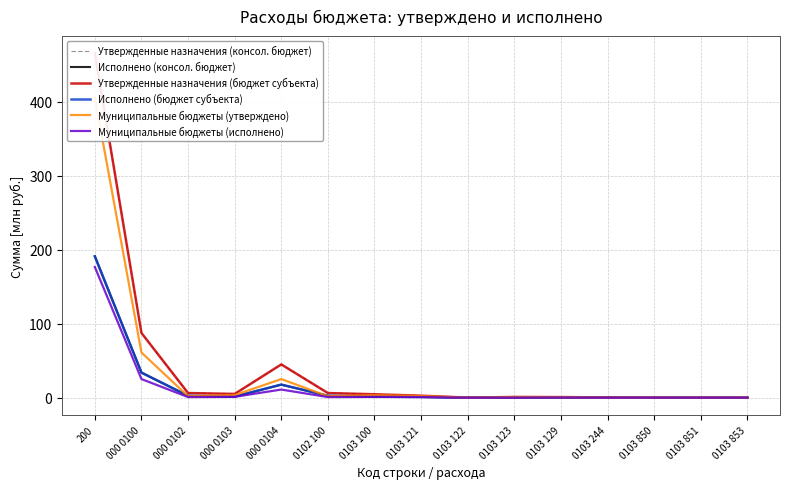

Reading left to right, extract all data points from this chart.

Утвержденные назначения (консол. бюджет): 465.8	87.6	6.3	5.1	45.0	6.3	4.6	2.7	0.1	1.0	0.8	0.4	0.0	0.0	0.0
Исполнено (консол. бюджет): 191.2	33.9	2.5	1.5	17.7	2.5	1.4	1.1	0.0	0.0	0.3	0.1	0.0	0.0	0.0
Утвержденные назначения (бюджет субъекта): 465.8	87.6	6.3	5.1	45.0	6.3	4.6	2.7	0.1	1.0	0.8	0.4	0.0	0.0	0.0
Исполнено (бюджет субъекта): 191.2	33.9	2.5	1.5	17.7	2.5	1.4	1.1	0.0	0.0	0.3	0.1	0.0	0.0	0.0
Муниципальные бюджеты (утверждено): 405.6	61.1	1.9	3.5	25.2	1.9	3.4	2.2	0.0	0.5	0.7	0.2	0.0	0.0	0.0
Муниципальные бюджеты (исполнено): 176.7	25.2	0.8	1.2	11.0	0.8	1.1	0.9	0.0	0.0	0.3	0.0	0.0	0.0	0.0